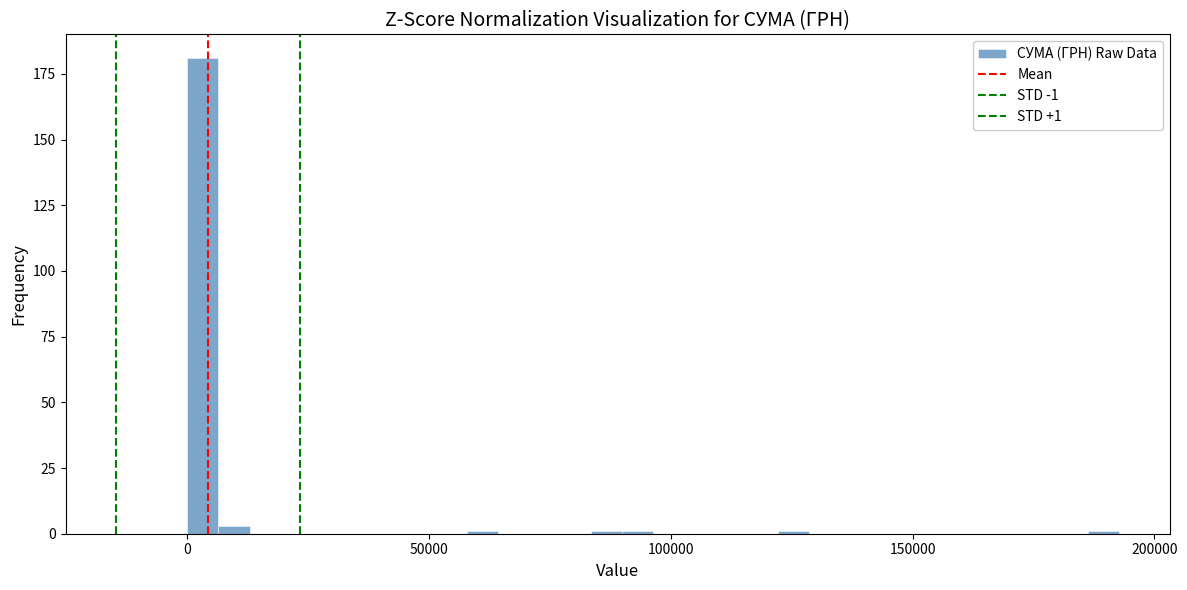

Around what value on the x-axis is the tallest bar? Give the approximate position of its centre, as read against the axis.

5000